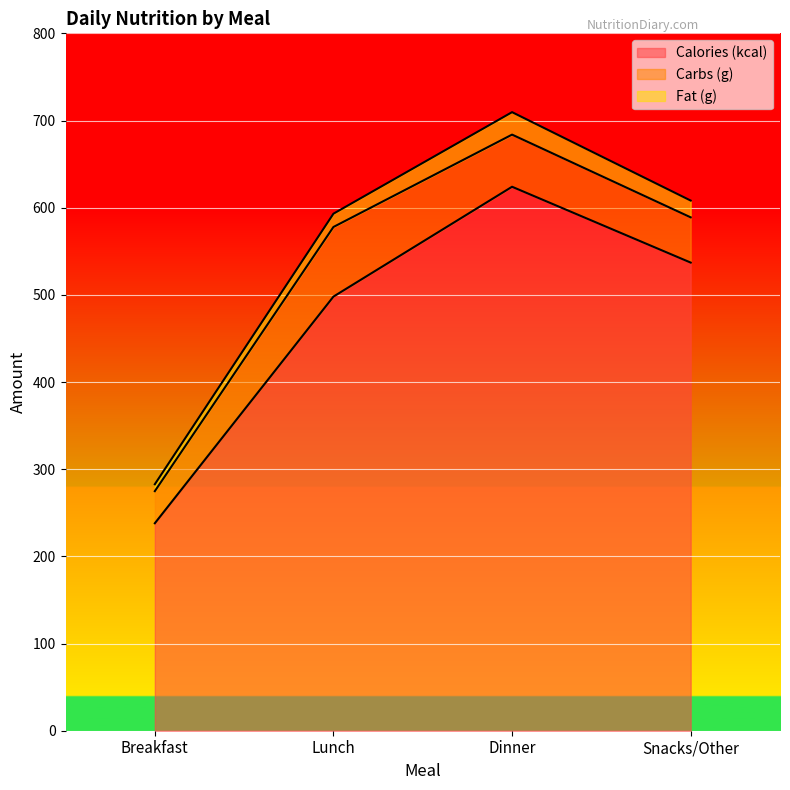

At which label is Fat (g) closest to 16?

Lunch